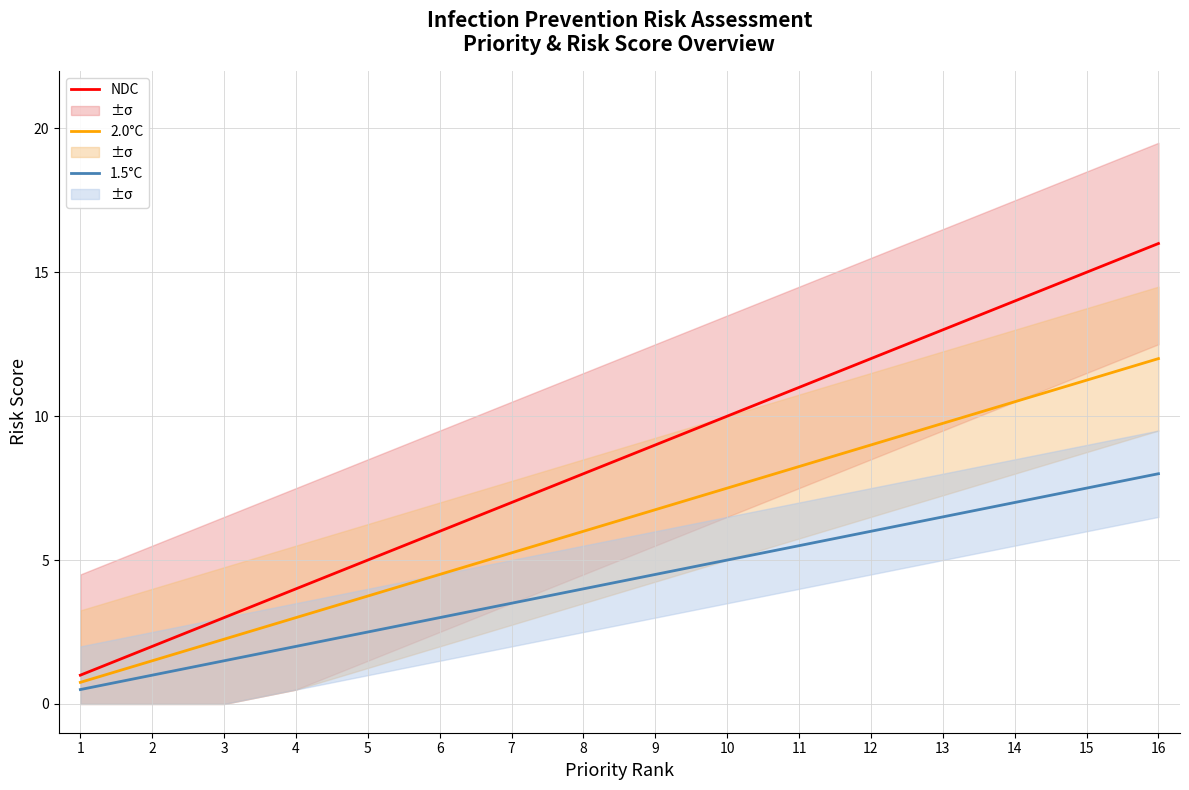

List the series in order of their overall mean, highest first.

NDC, 2.0°C, 1.5°C